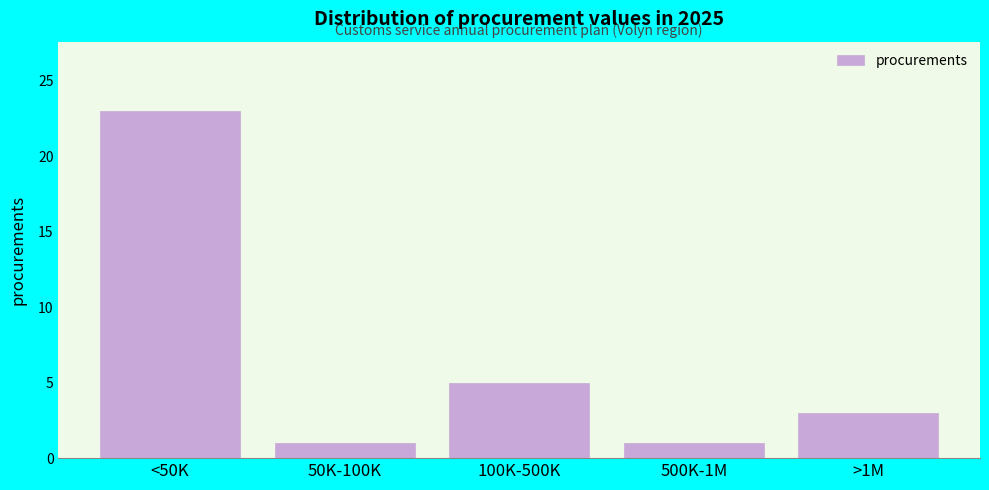

Reading left to right, extract all data points from this chart.

23	1	5	1	3